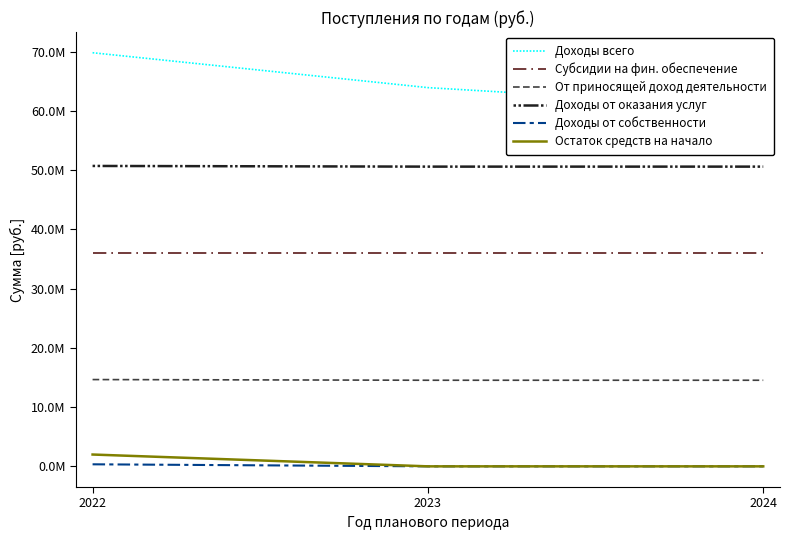

What is the difference between the Доходы от собственности values at 2022 and 2023?

345033.0